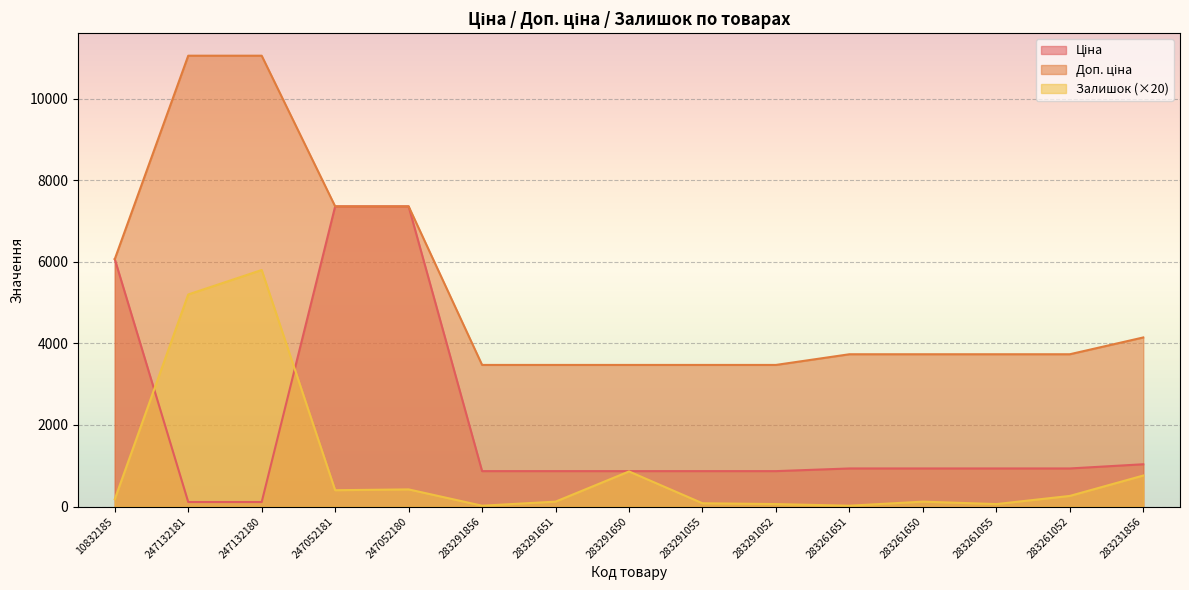

At which category is the sum across all series the highest?

247132180